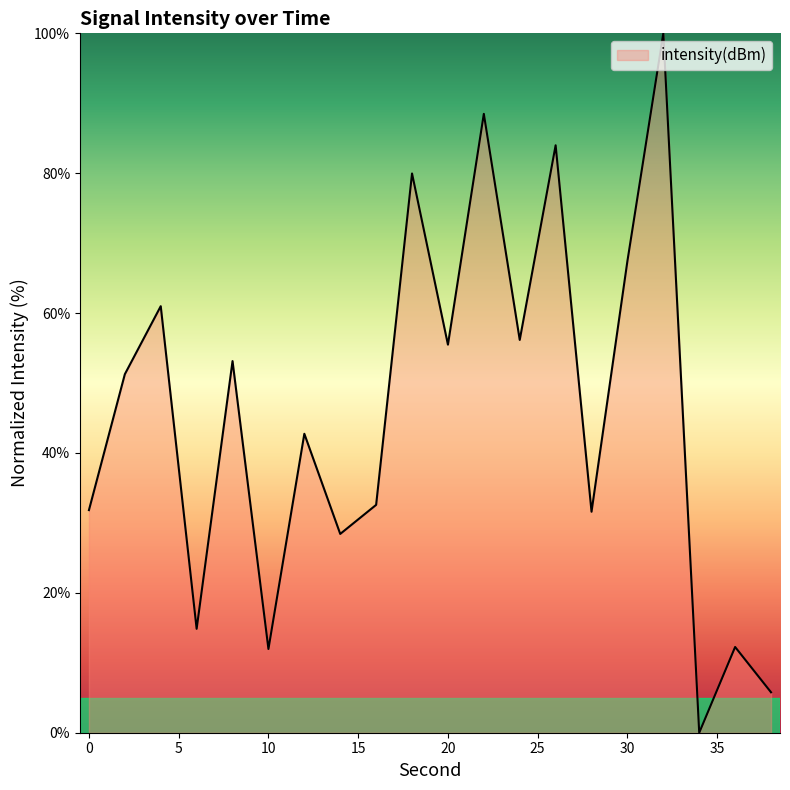

What is the greatest value displayed?

100.0